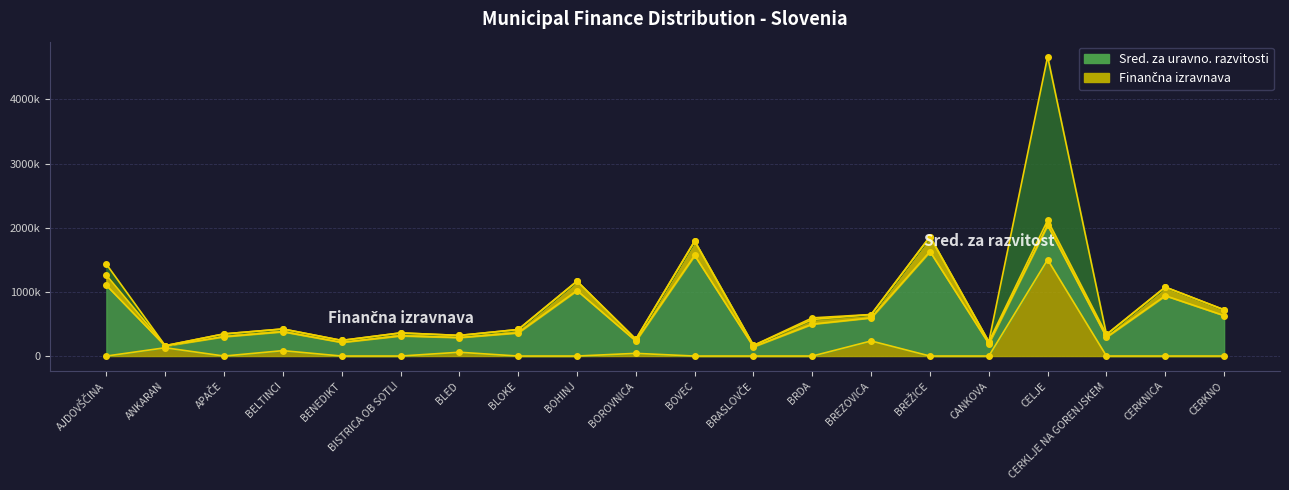

True or false: Sred. za uravno. razvitosti has more than 0 interior local peaks.

True